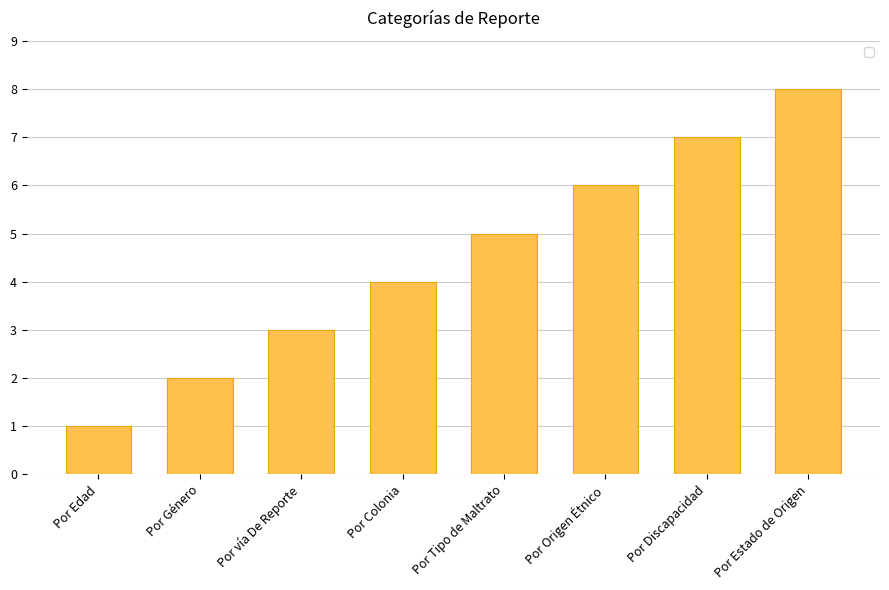

What is the approximate value at Por Colonia?

4